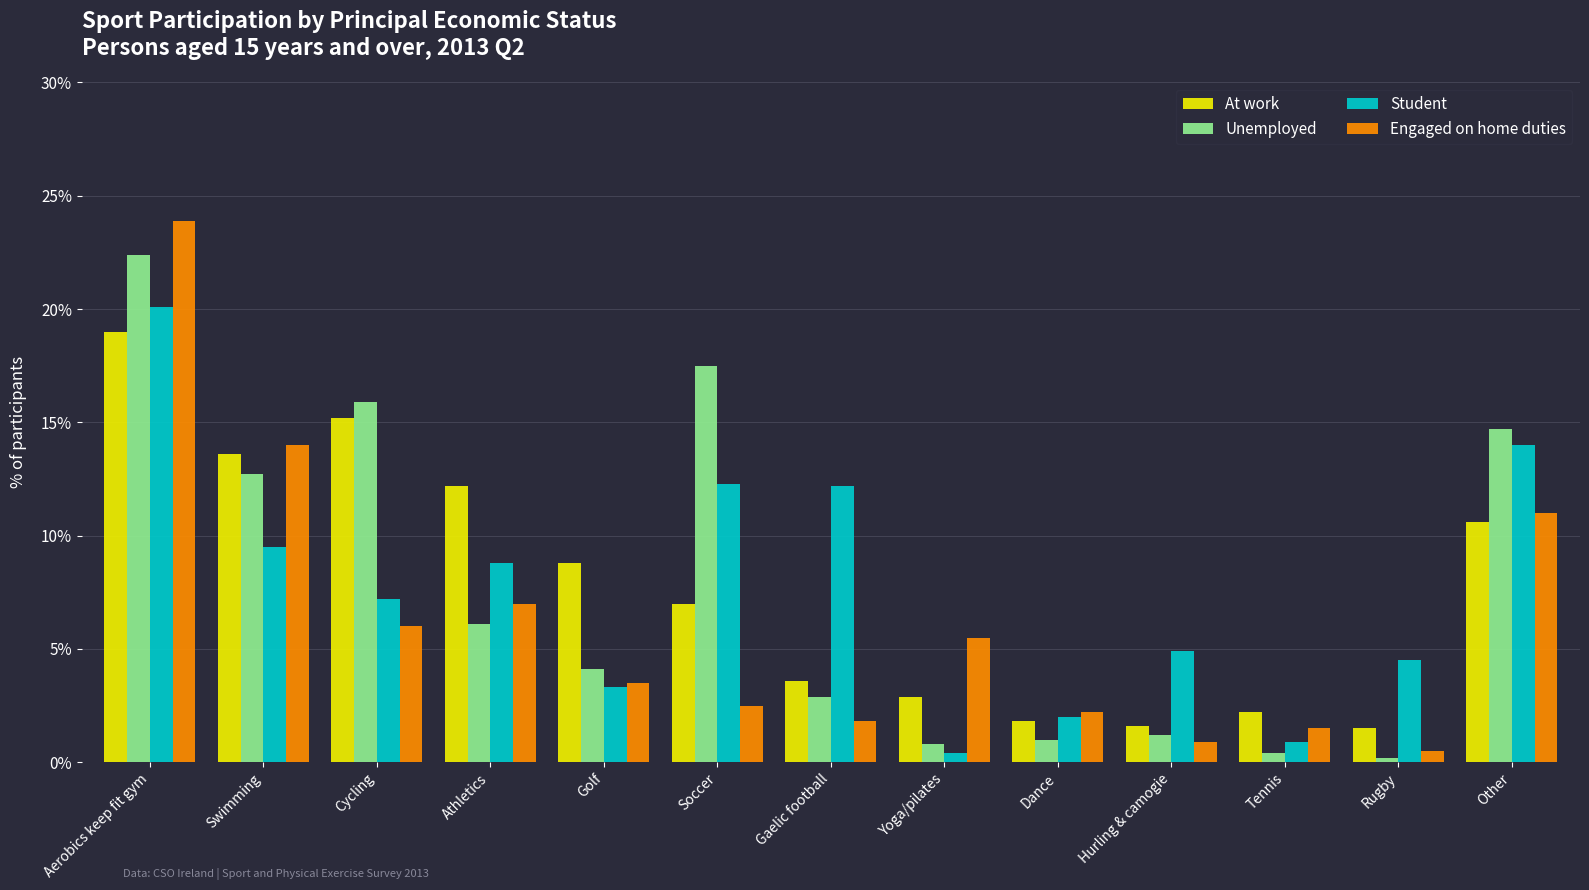

Read the Engaged on home duties value at Hurling & camogie.

0.9